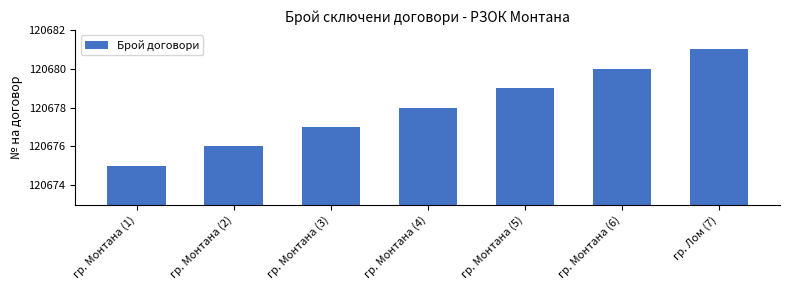

Rank the categories by value from highest to lowest.

гр. Лом (7), гр. Монтана (6), гр. Монтана (5), гр. Монтана (4), гр. Монтана (3), гр. Монтана (2), гр. Монтана (1)